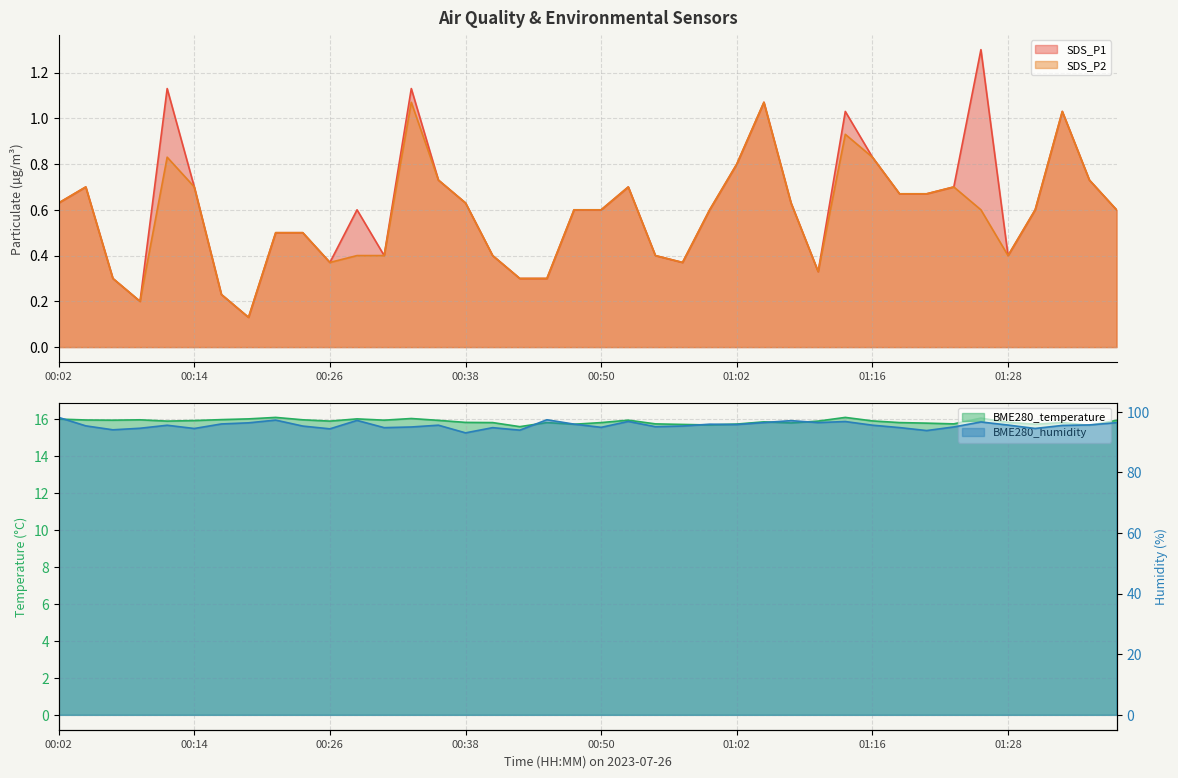

Is it true that BME280_humidity equals 94.8 at 01:18?

True